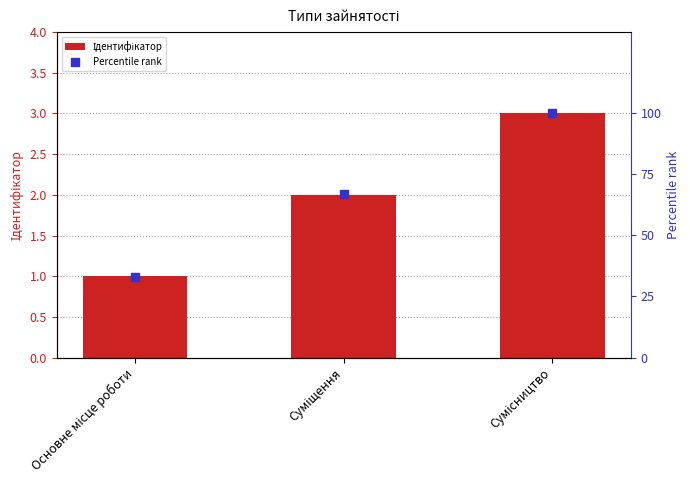

Which series contains the lowest Y value?

Ідентифікатор